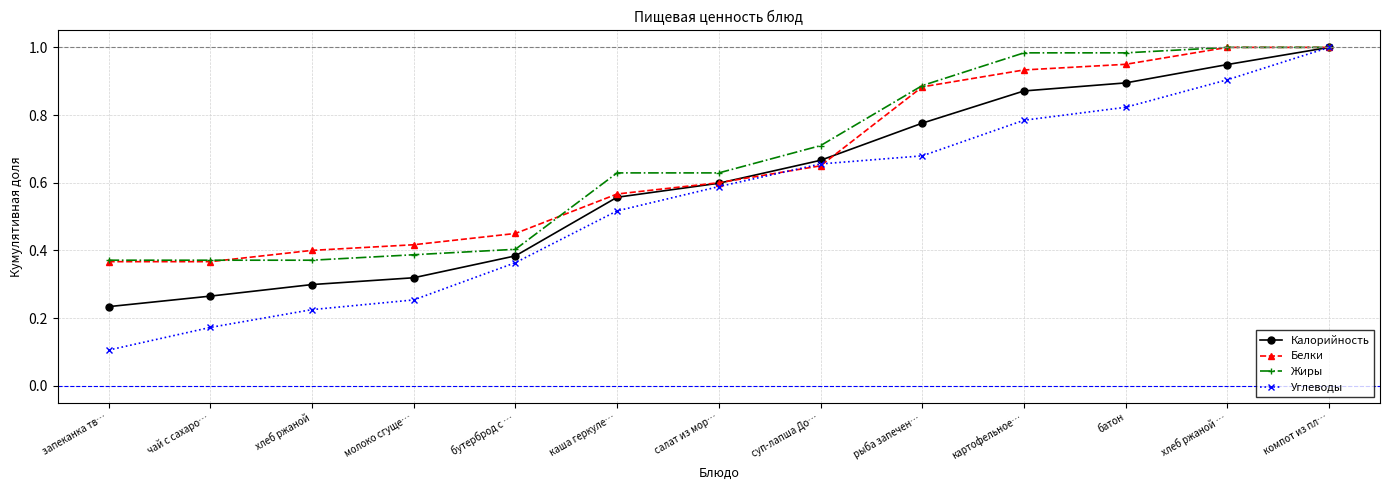

Where is Углеводы nearest to the value 0?

запеканка тв…